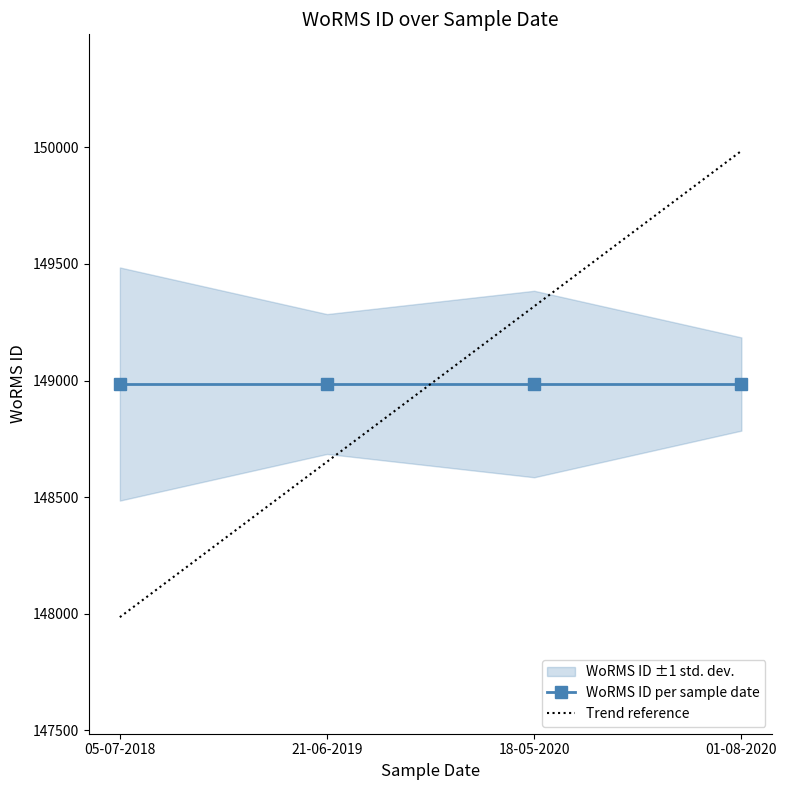

Rank the categories by Trend reference value from highest to lowest.

01-08-2020, 18-05-2020, 21-06-2019, 05-07-2018